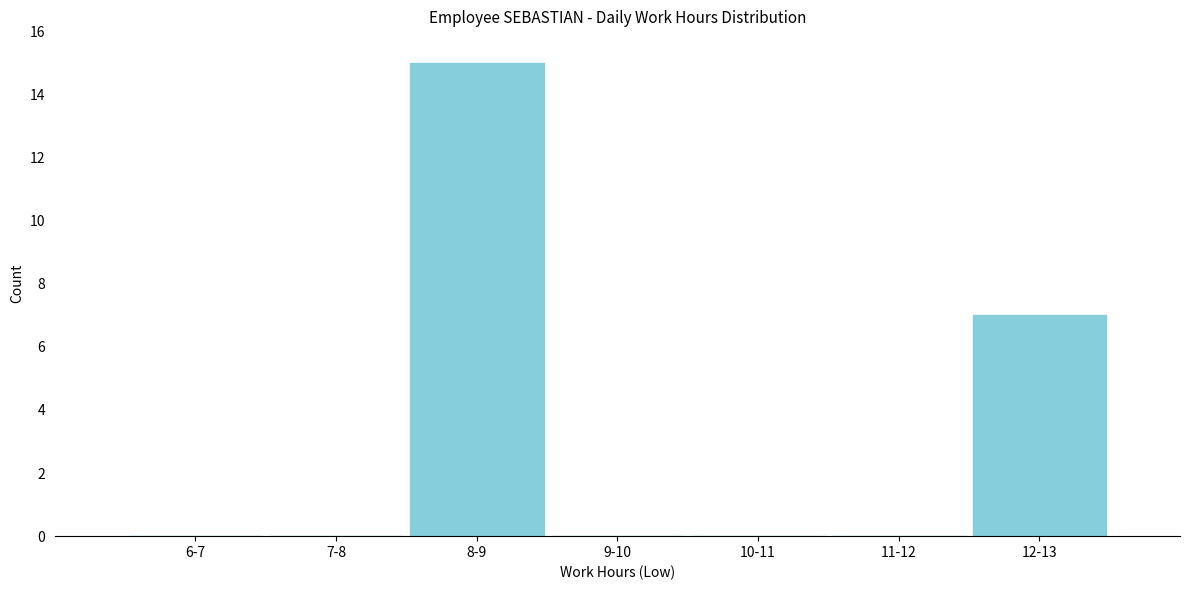

Reading left to right, transcribe all the data shown in this chart.

6-7=0	7-8=0	8-9=15	9-10=0	10-11=0	11-12=0	12-13=7